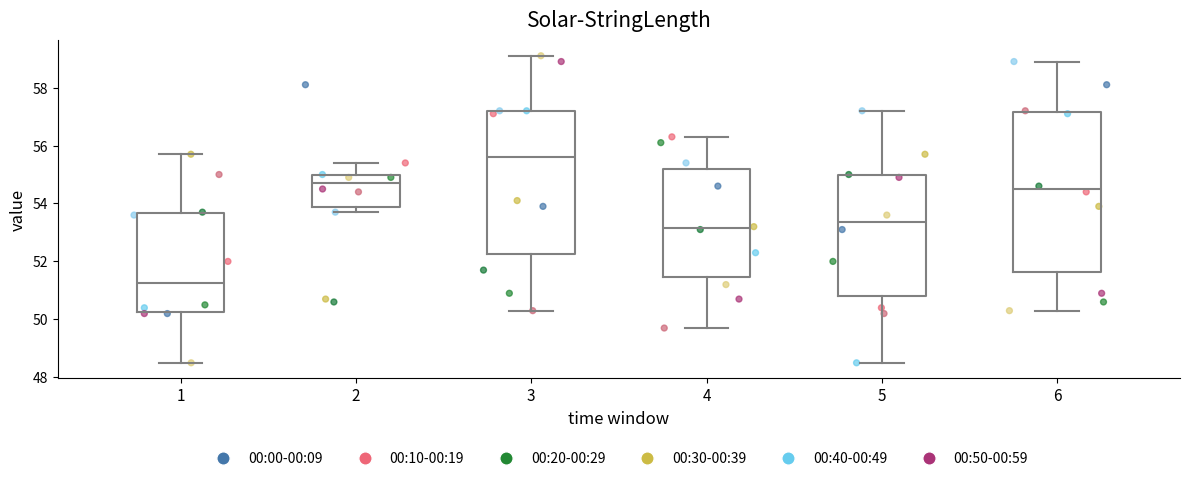

Reading left to right, transcribe this box plot: for each box, give where its median line is, the range the box spans, and where its two whiskers end, as read against the y-axis. The values are not printed on the chart, so give them approximately, as read against the axis.

1: median 51.2, box 50.2 to 53.6, whiskers 48.6 to 55.8
2: median 54.8, box 53.8 to 55.0, whiskers 53.8 (just below the box's lower edge) to 55.4
3: median 55.6, box 52.2 to 57.2, whiskers 50.4 to 59.2
4: median 53.2, box 51.4 to 55.2, whiskers 49.8 to 56.4
5: median 53.4, box 50.8 to 55.0, whiskers 48.6 to 57.2
6: median 54.6, box 51.6 to 57.2, whiskers 50.4 to 59.0